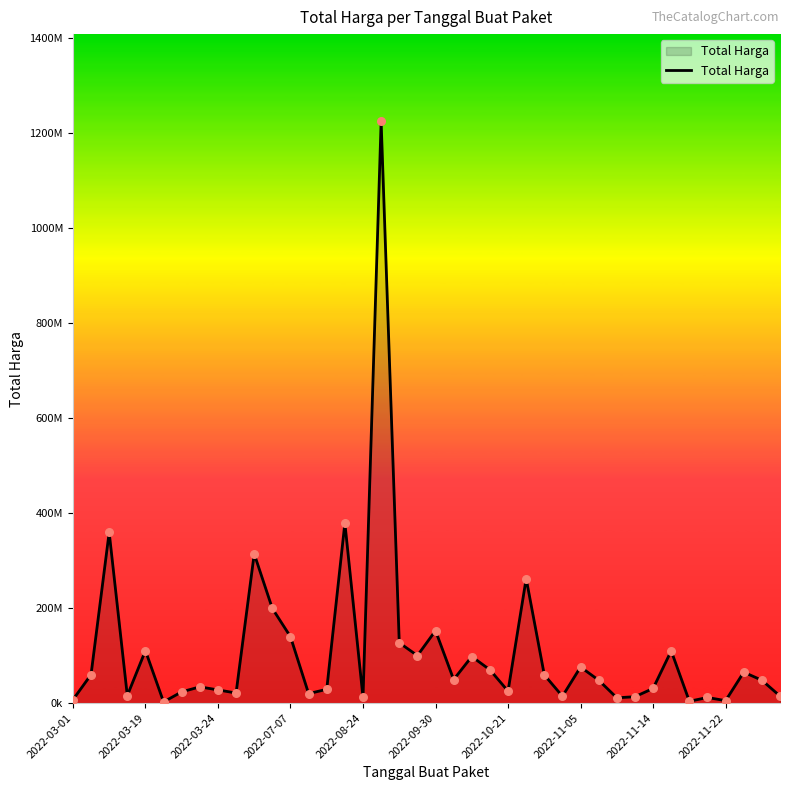

Is this an area chart (filled region under the line)?

Yes